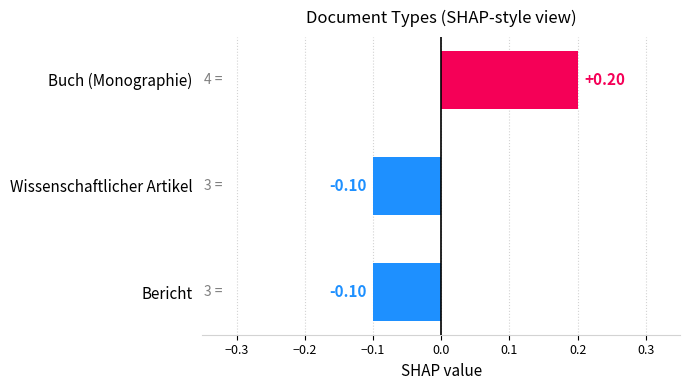

Between Bericht and Buch (Monographie), which is larger?

Buch (Monographie)